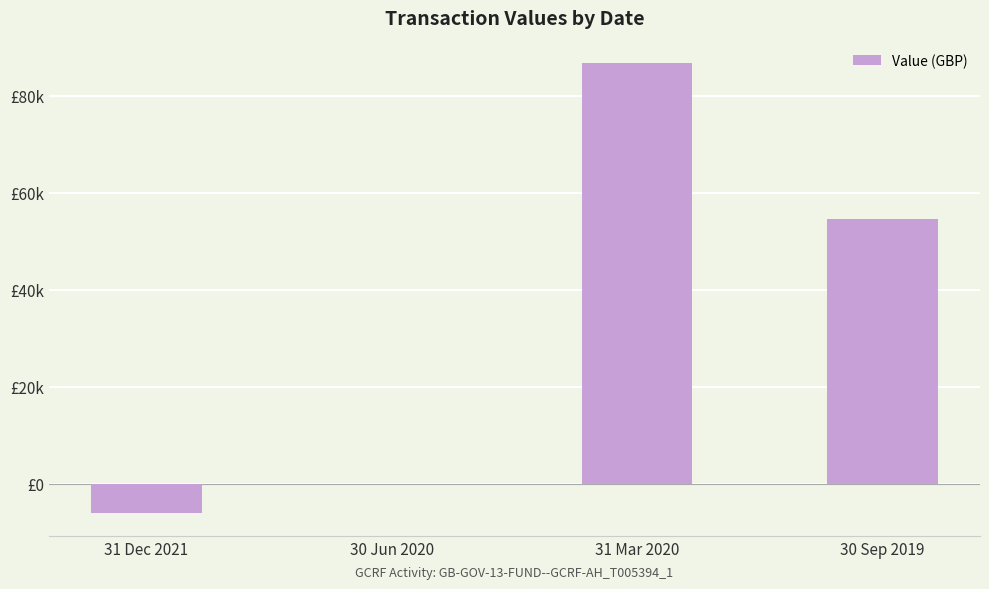

Where does the data first go above 54502?

31 Mar 2020